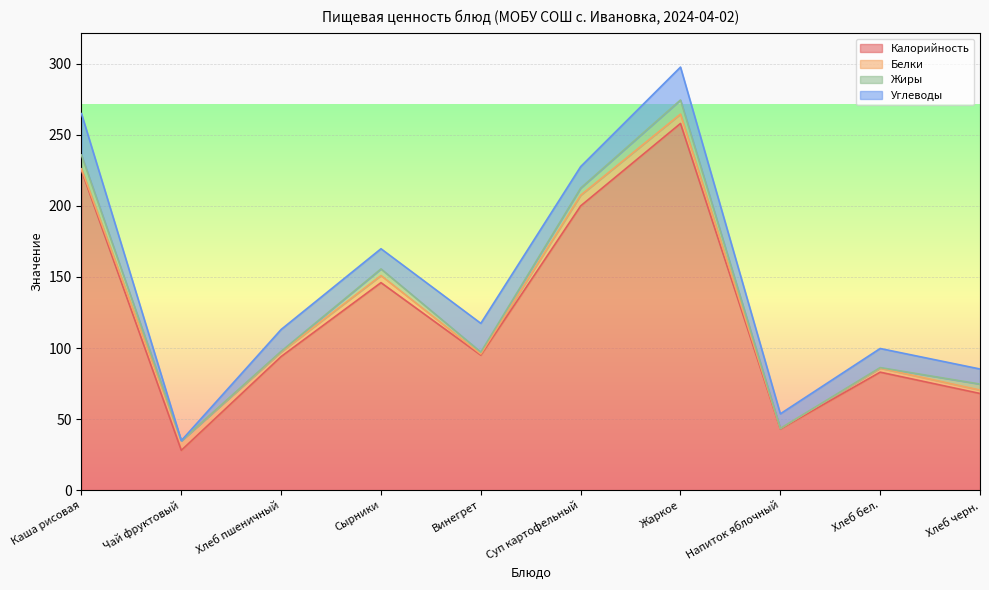

What is the value of the Белки point at the 3rd from the left?

3.2